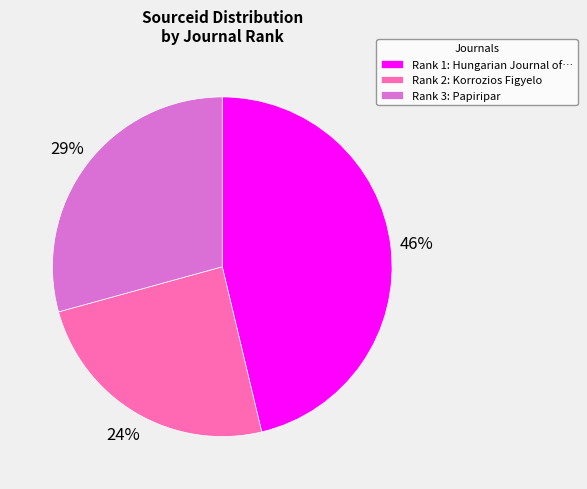

The Rank 3: Papiripar slice represents 29% of the pie. True or false?

True